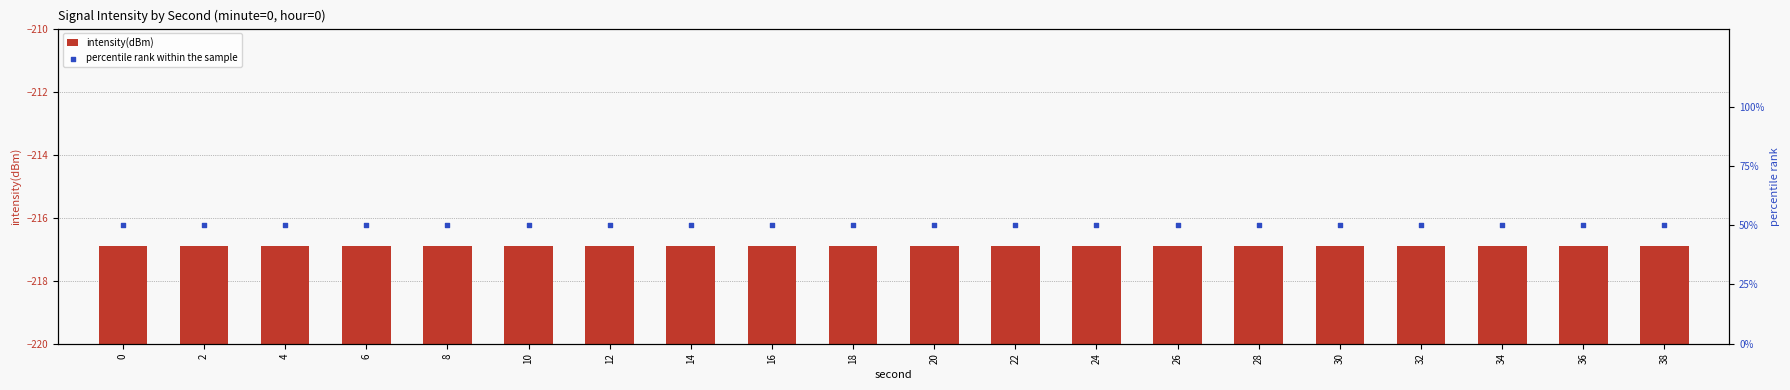

Is the value of percentile rank within the sample at 14 greater than the value of intensity(dBm) at 16?

Yes